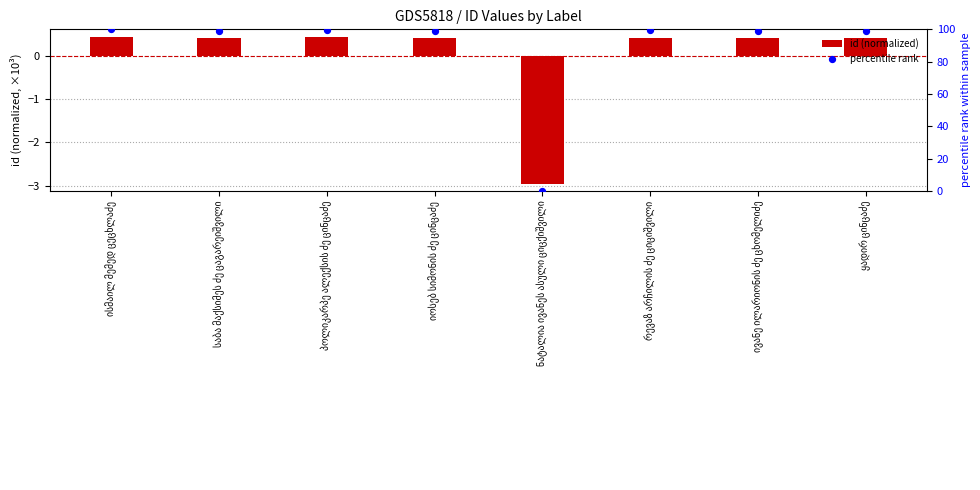

Which series contains the lowest Y value?

id (normalized)